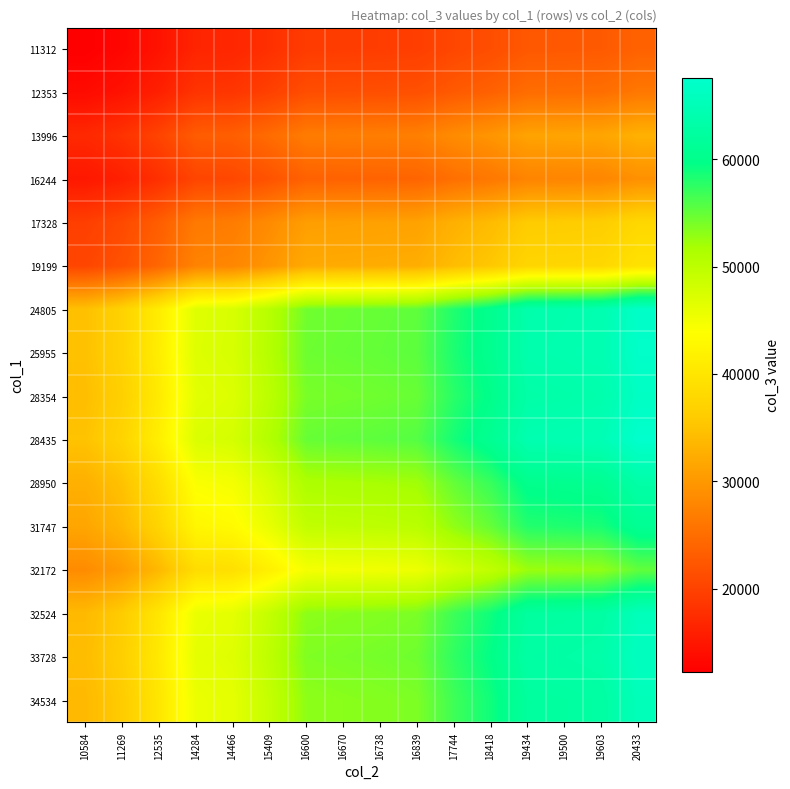

Count the number of categories in the chart.

16